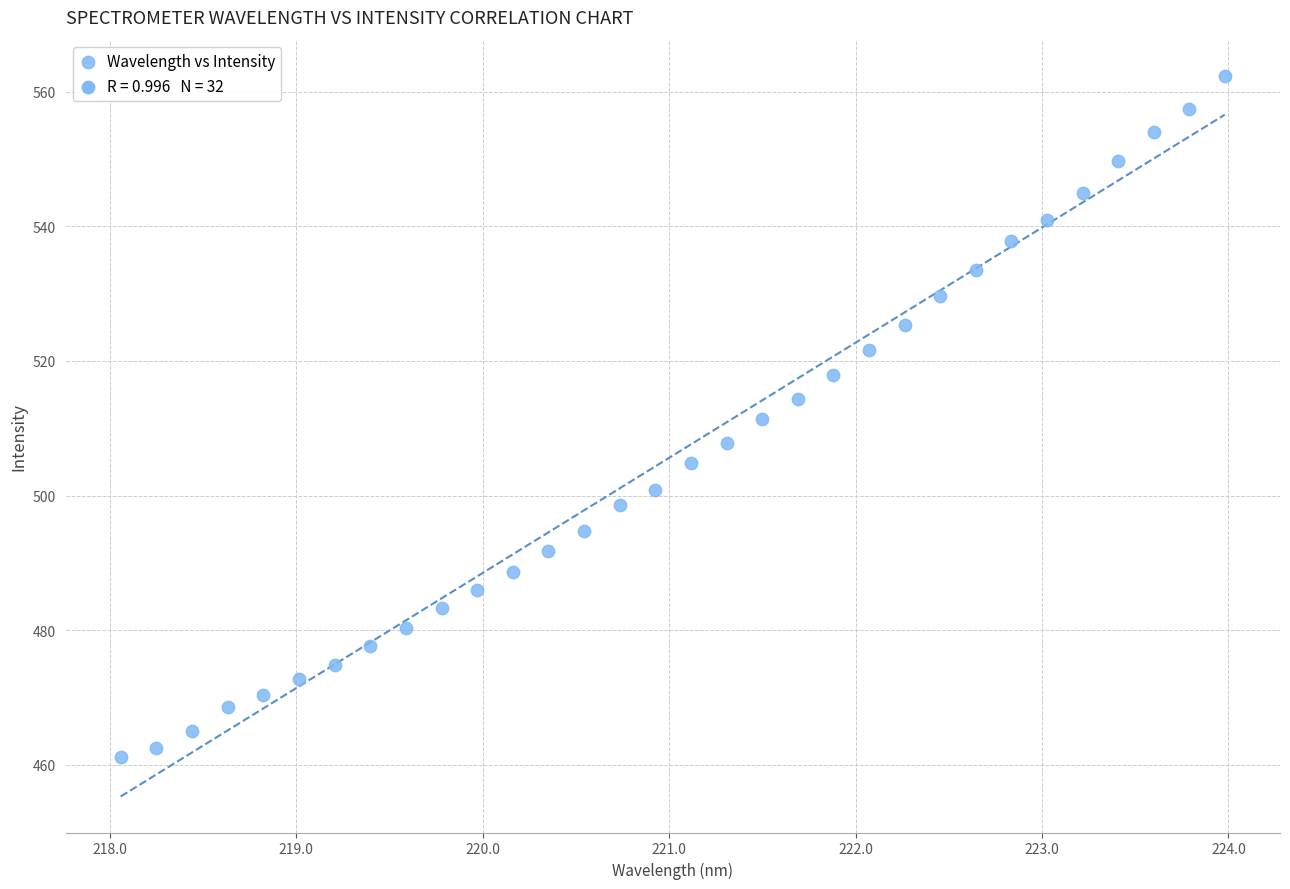

What is the range of Y values (max minus min)?

101.1